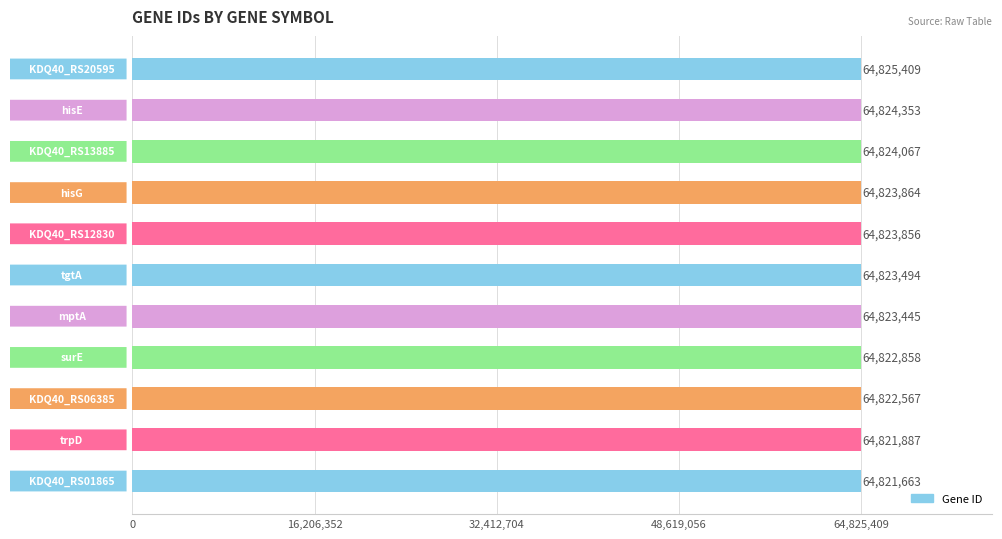

What is the sum of all values?

713057463